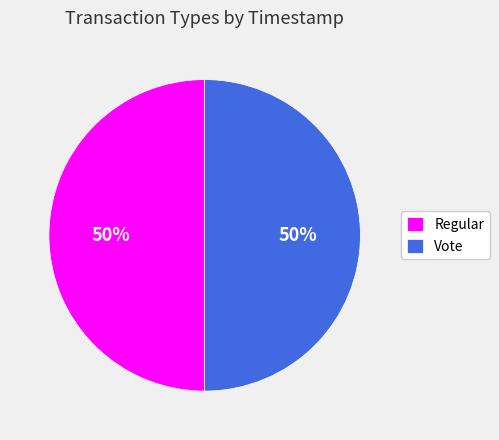

What is the ratio of the value at Regular to the value at Vote?

1.0